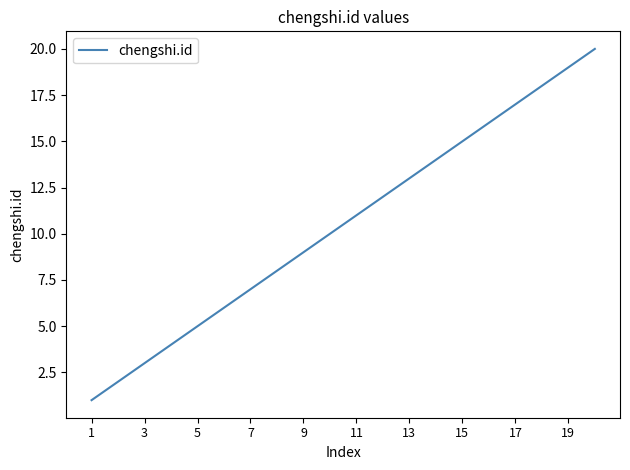

What is the difference between the maximum and minimum values?

19